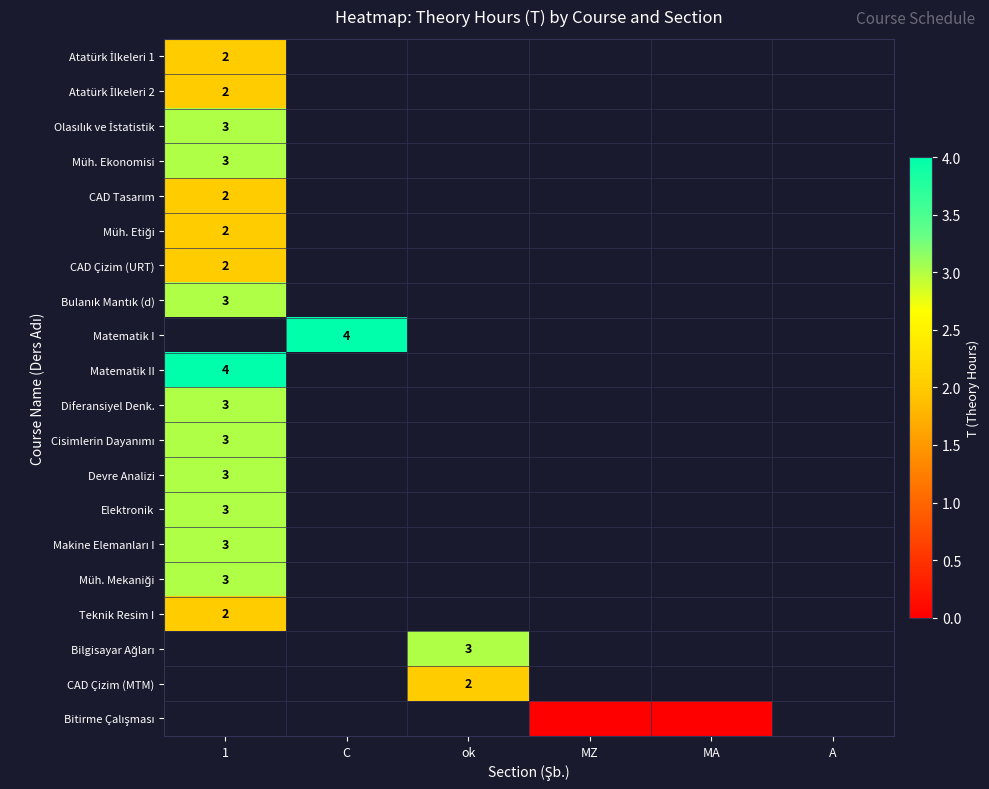

Rank the series by their maximum value, from lowest to highest.

Atatürk İlkeleri 1, Atatürk İlkeleri 2, CAD Tasarım, Müh. Etiği, CAD Çizim (URT), Olasılık ve İstatistik, Müh. Ekonomisi, Bulanık Mantık (d), Matematik I, Teknik Resim I, Diferansiyel Denk., Cisimlerin Dayanımı, Devre Analizi, Elektronik, Makine Elemanları I, Müh. Mekaniği, Matematik II, Bilgisayar Ağları, CAD Çizim (MTM), Bitirme Çalışması